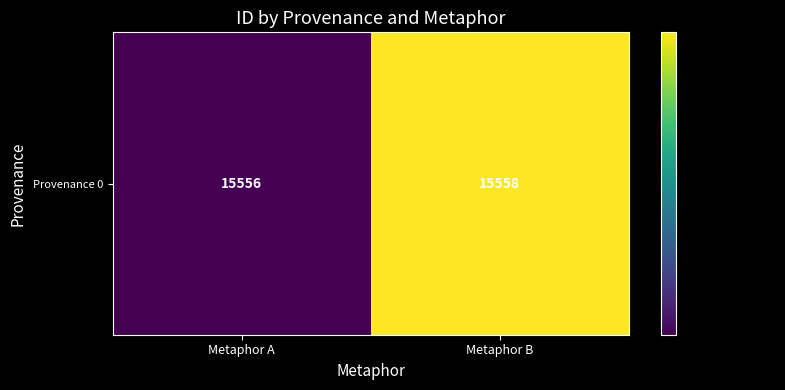

How many values are below 15558?

1